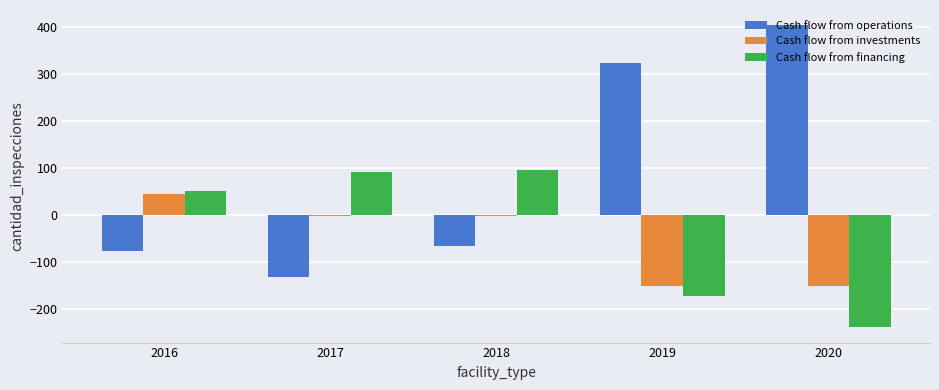

What is the total value across all series at 2016?

23.0